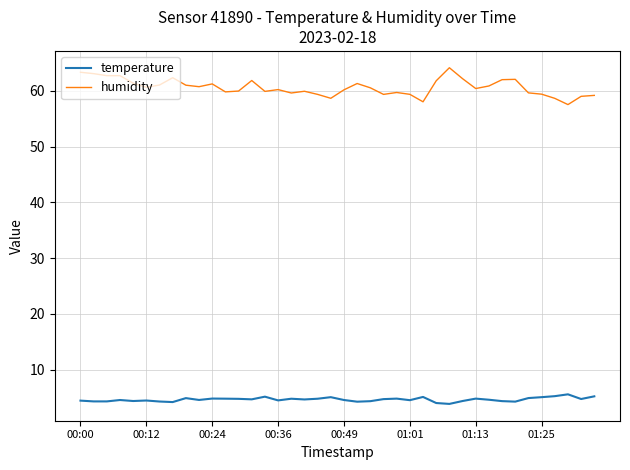

Rank the series by their maximum value, from highest to lowest.

humidity, temperature